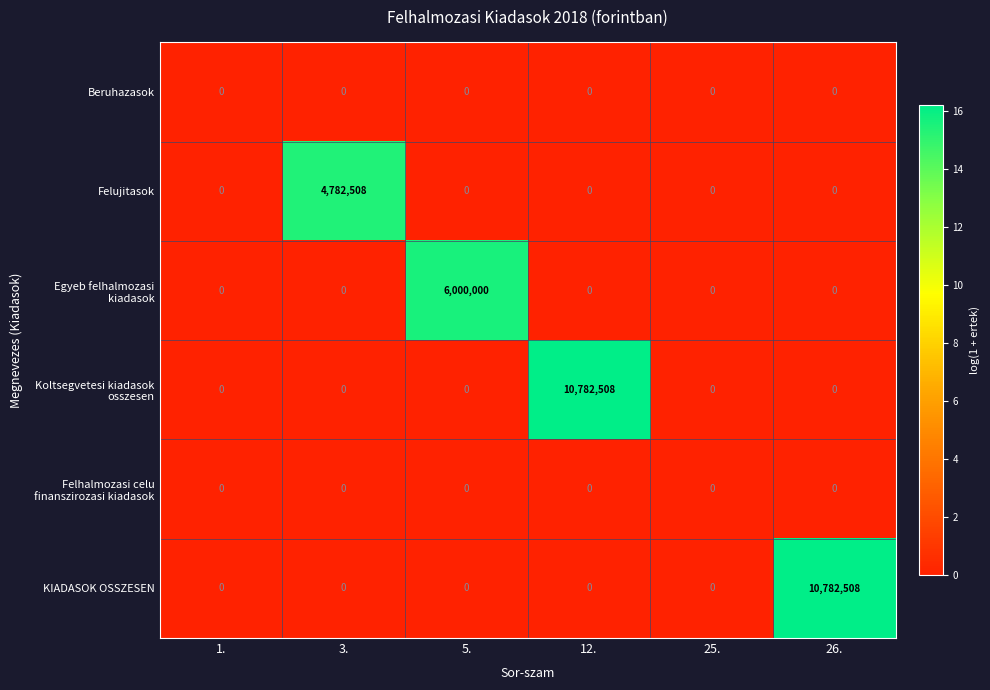

At how many categories does at least one series exceed 2655583?

4